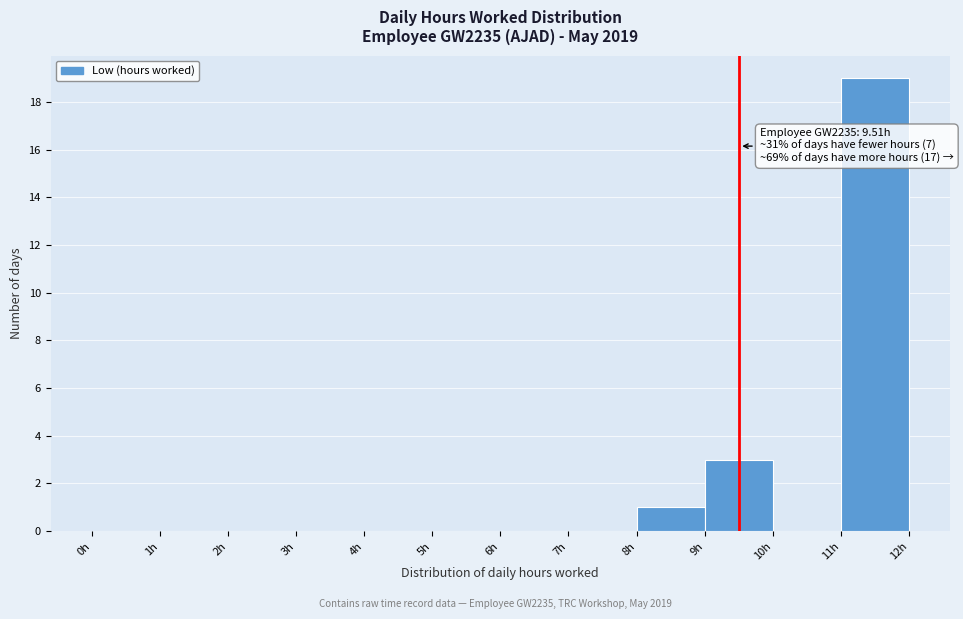

Over which range of the x-axis is the bar tallest?

11 to 12